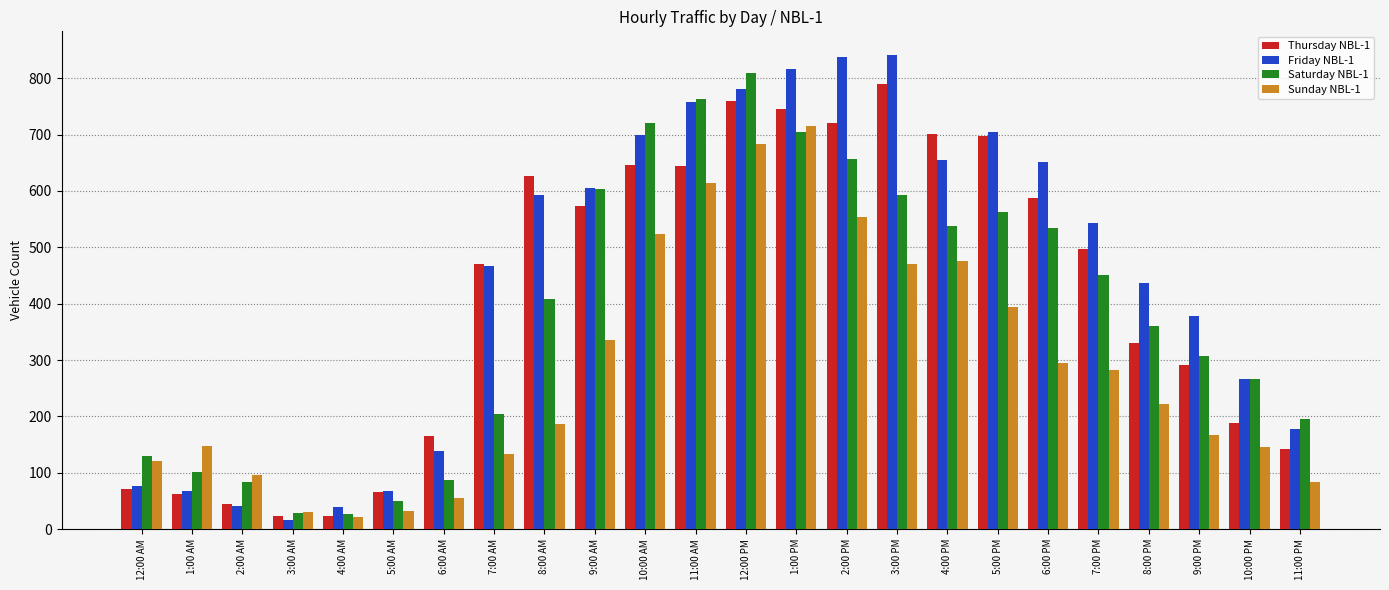

What position from the left is 4:00 PM?

17